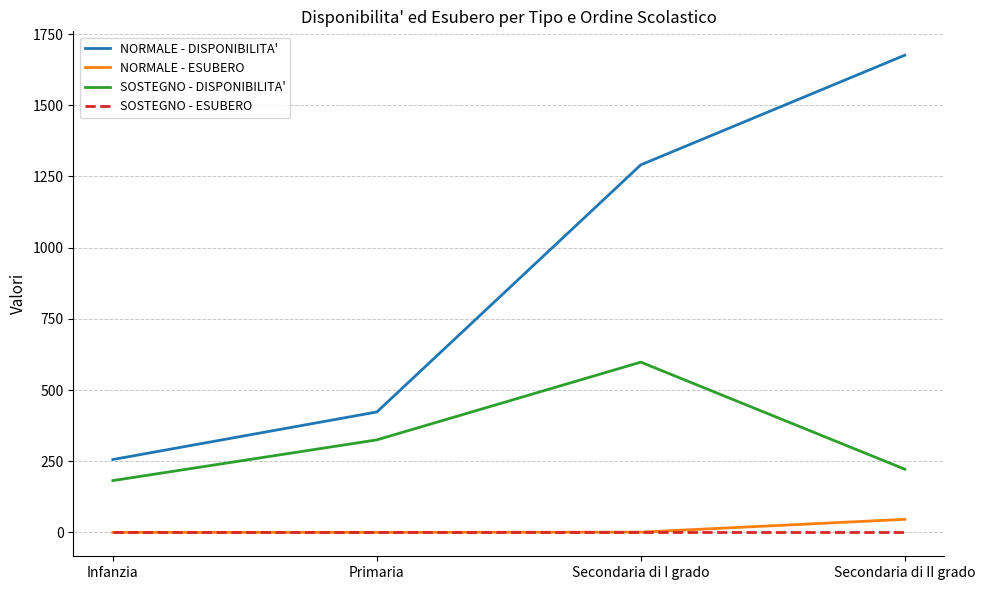

The value of SOSTEGNO - DISPONIBILITA' at Infanzia is 284. True or false?

False